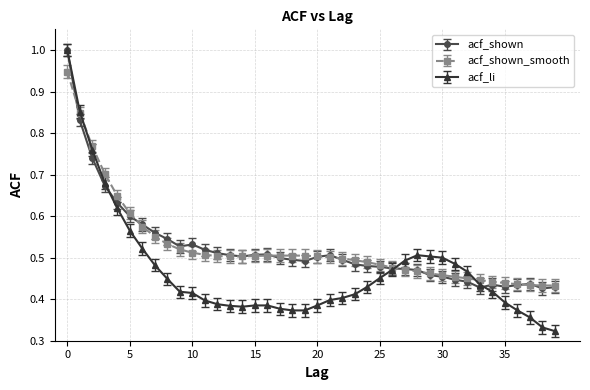

At how many categories does at least one series exceed 0?

40